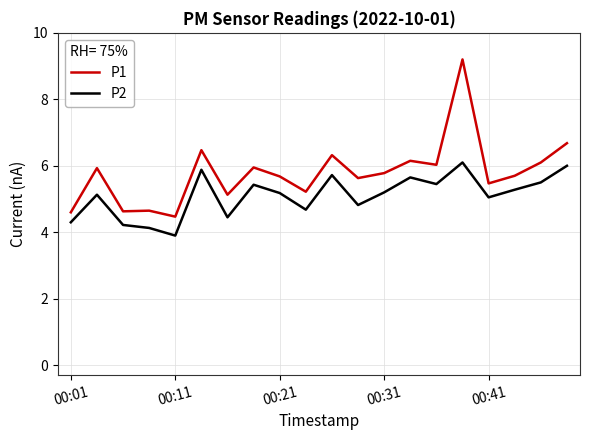

True or false: P1 and P2 intersect in this chart.

False